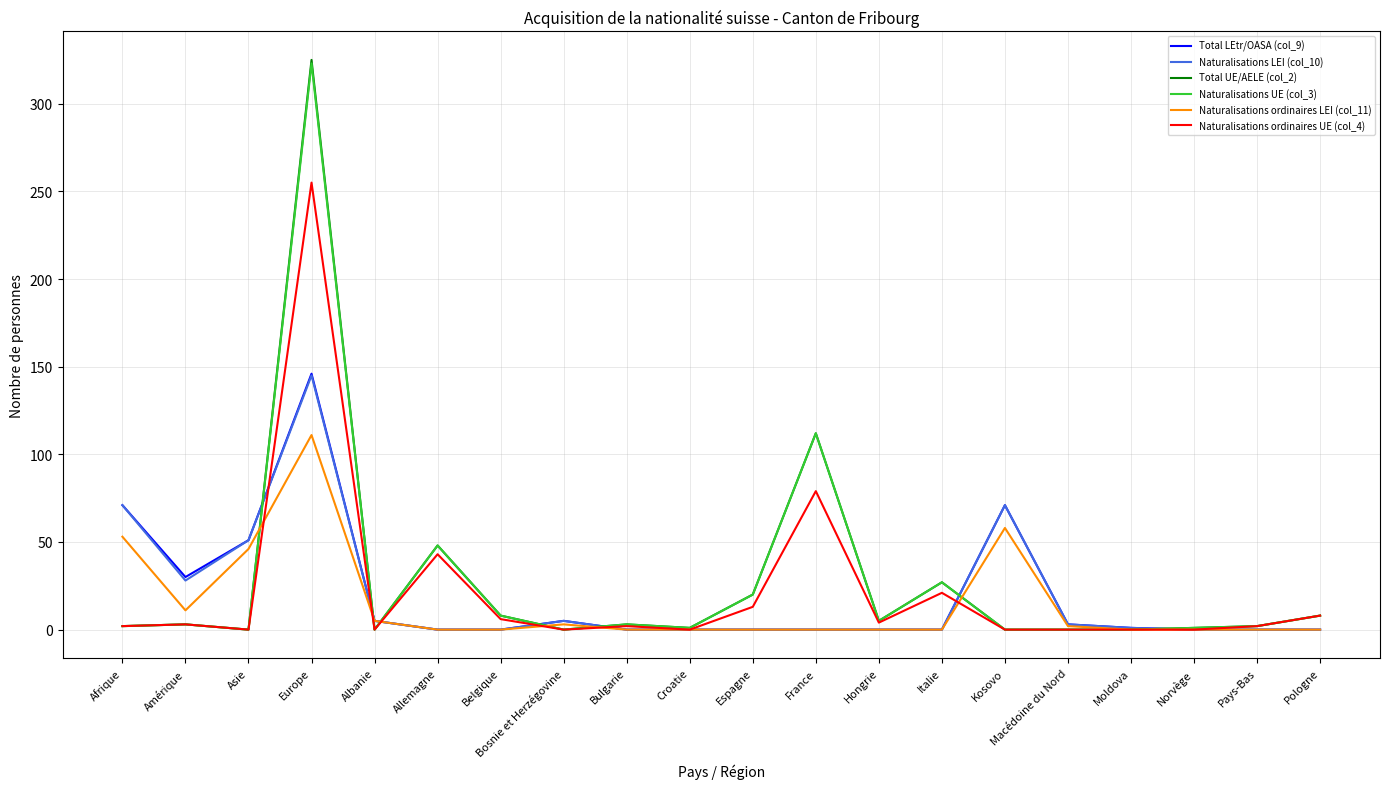

True or false: Naturalisations LEI (col_10) has a value of -75 at Italie.

False